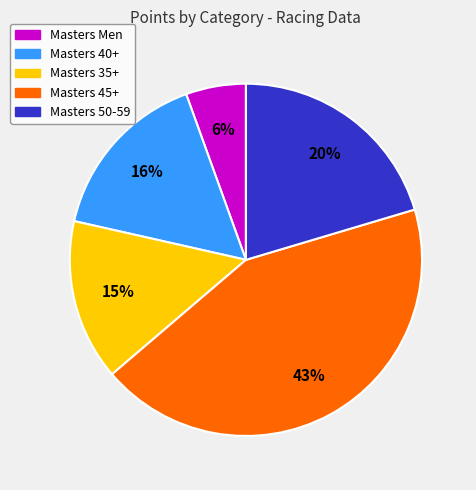

Does any single category account for the majority?

No